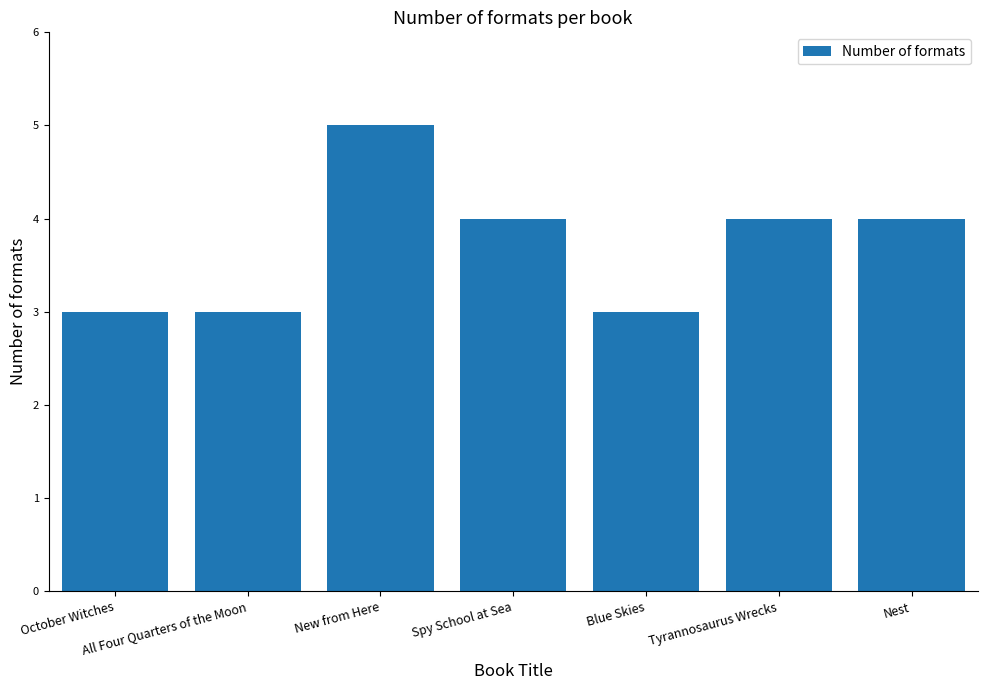

What is the change in value from October Witches to Nest?

+1